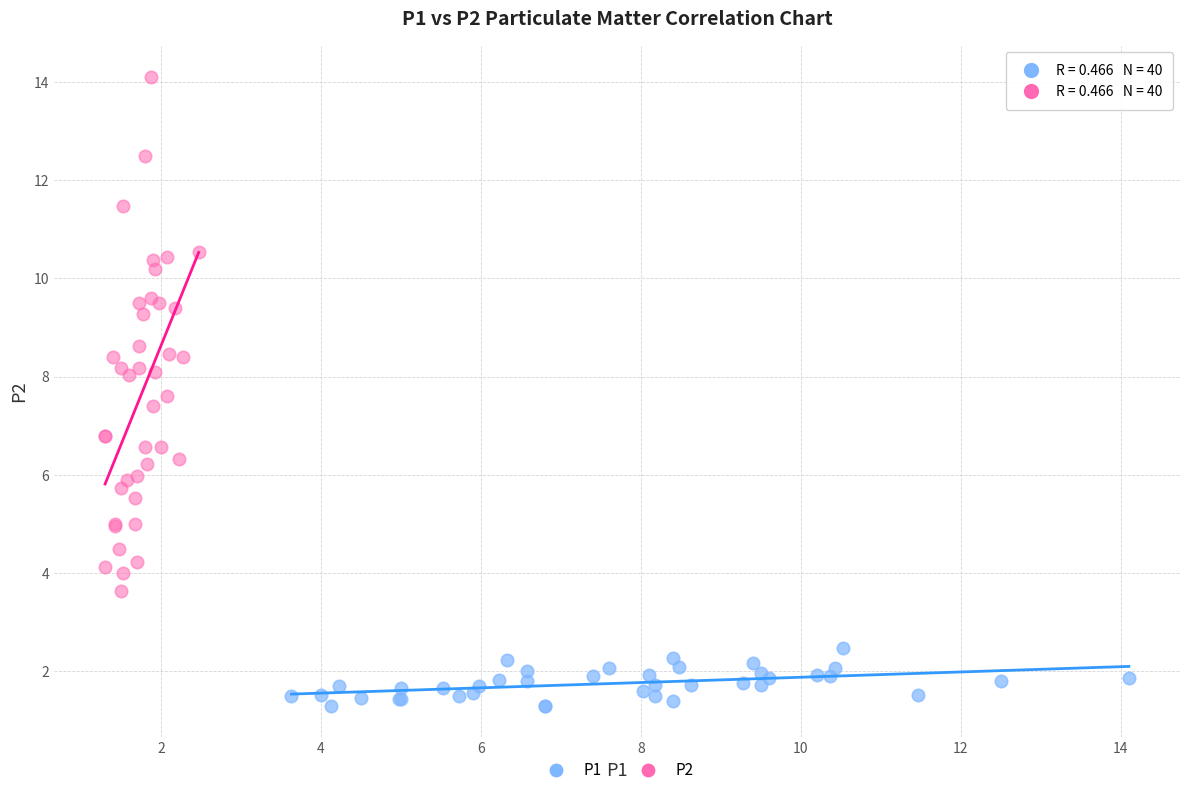

Which series has the largest Y range (max minus min)?

P2